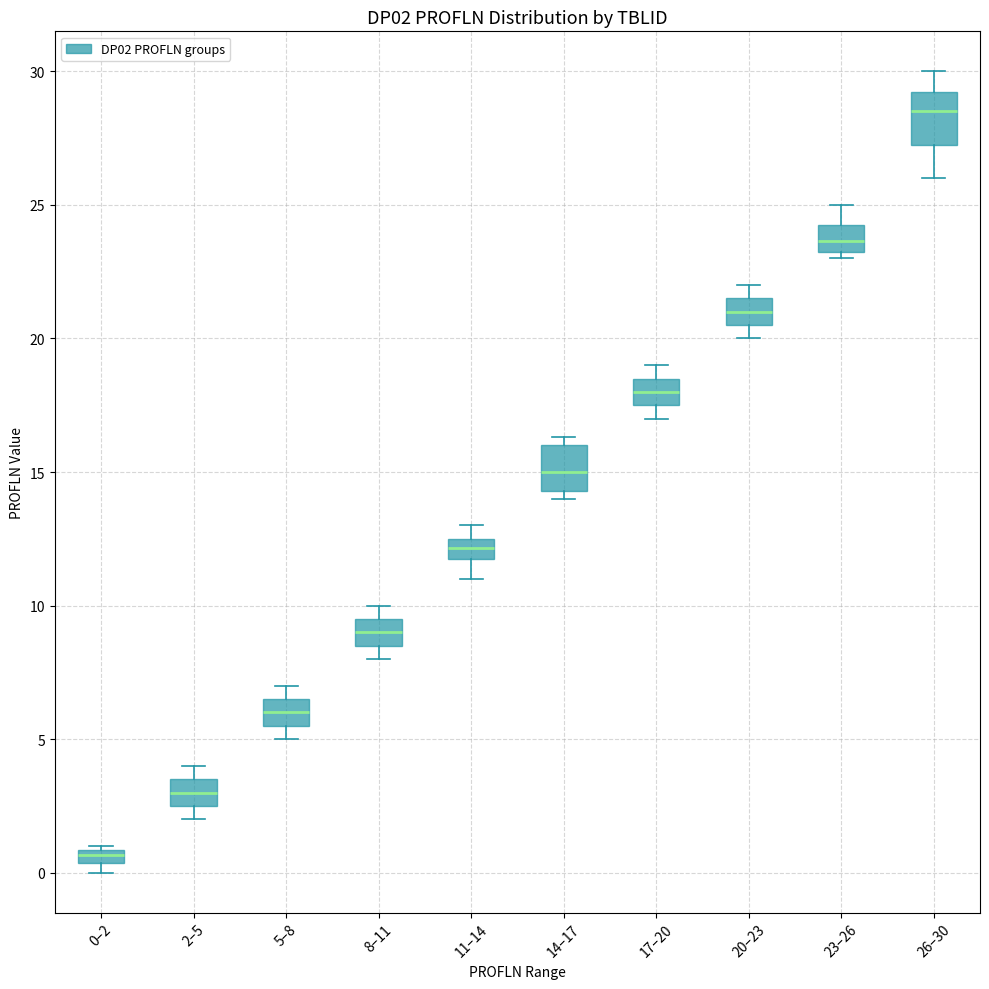

Where is the lower edge of the box for 11–14 on the y-axis? The values are not printed on the chart, so give them approximately, as read against the axis.

12.0